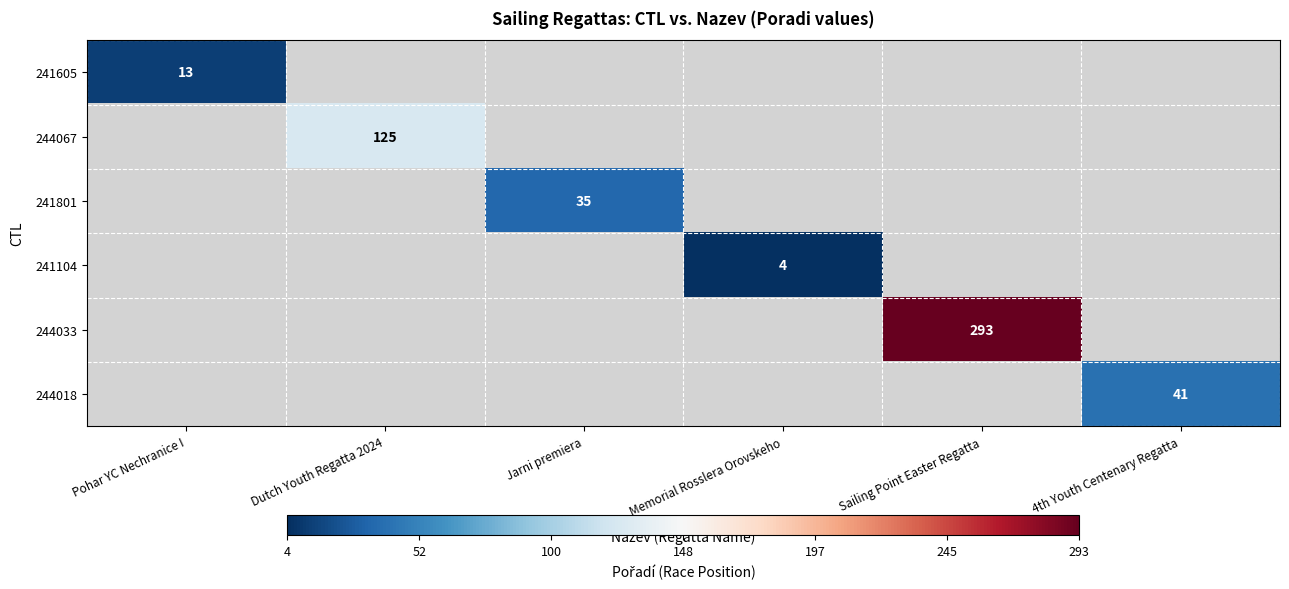

The value of 241801 at Jarni premiera is 35. True or false?

True